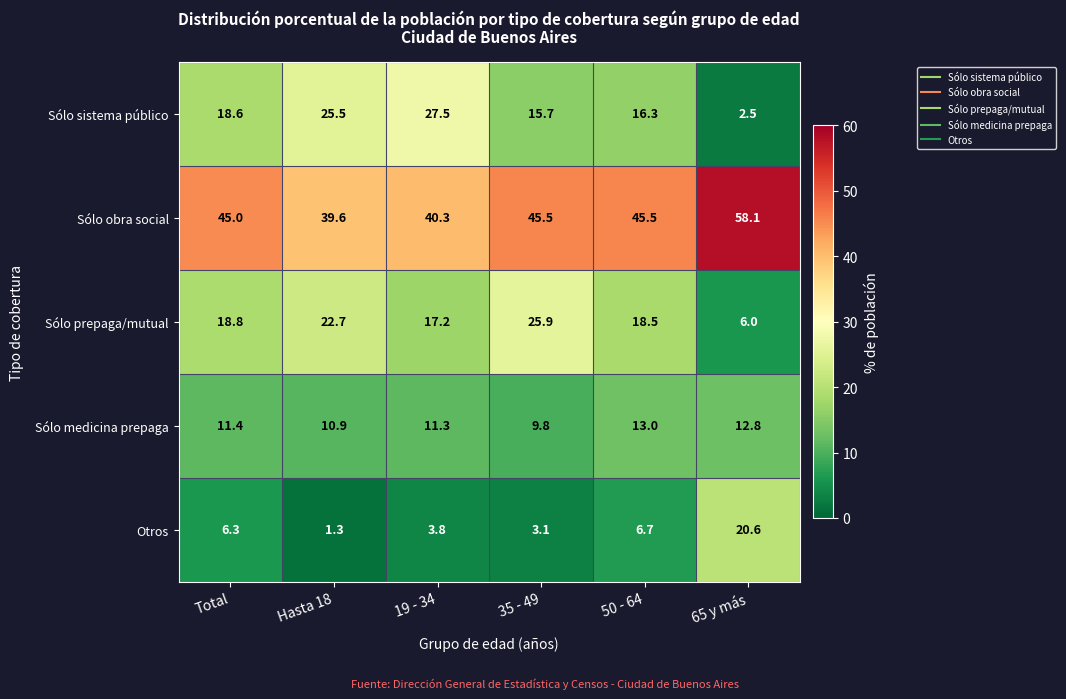

What is the spread (max minus min) of values at 19 - 34?

36.5